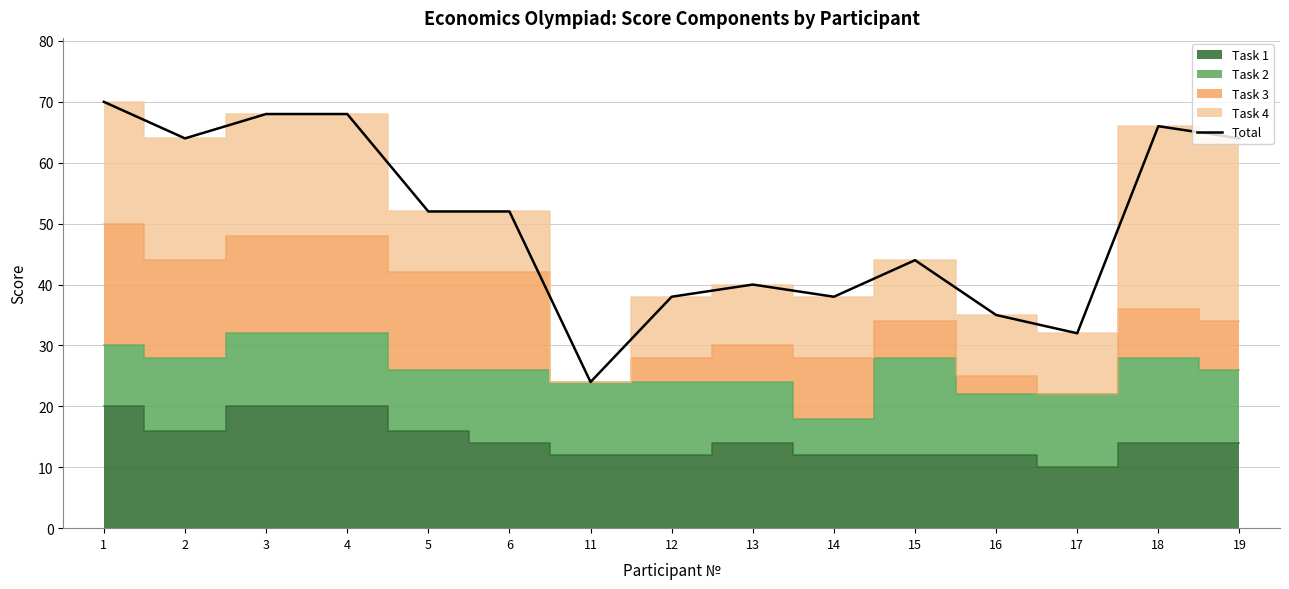

What is the ratio of the value at 14 to the value at 5?

0.7